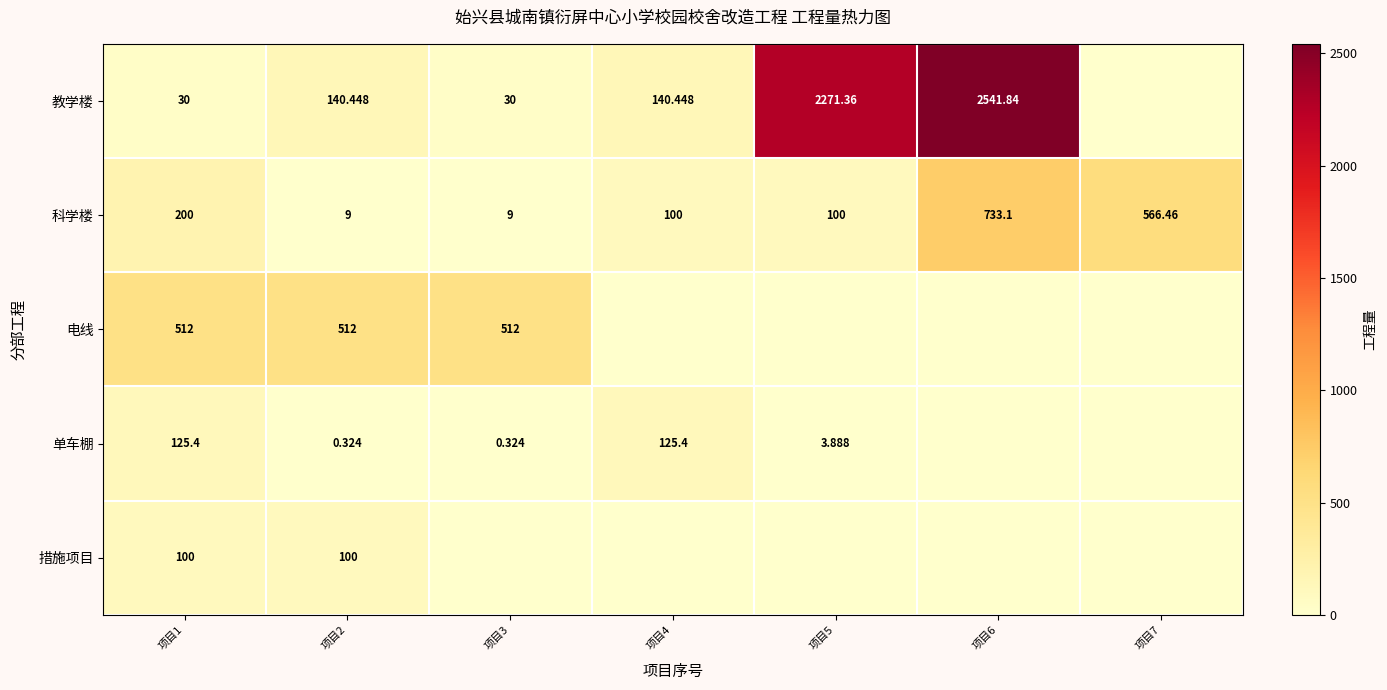

Is the value of 科学楼 at 项目1 greater than the value of 单车棚 at 项目4?

Yes